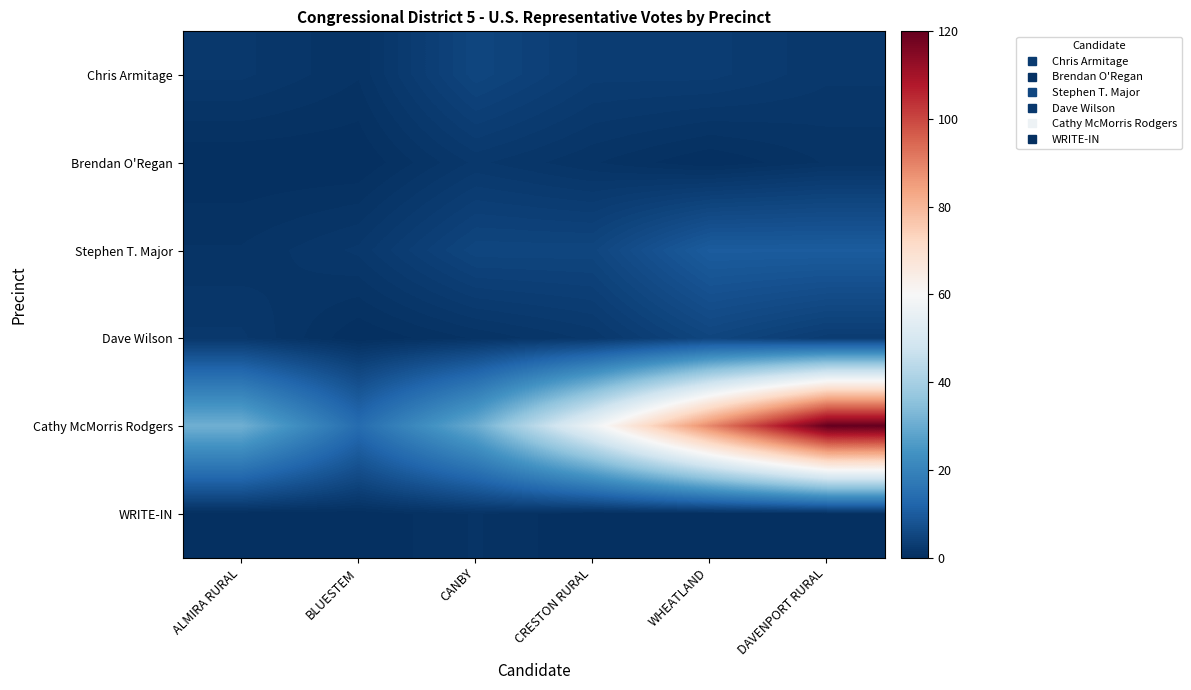

Reading right to left, extract all data points from this chart.

Chris Armitage: DAVENPORT RURAL=2	WHEATLAND=3	CRESTON RURAL=3	CANBY=5	BLUESTEM=1	ALMIRA RURAL=2
Brendan O'Regan: DAVENPORT RURAL=1	WHEATLAND=0	CRESTON RURAL=1	CANBY=2	BLUESTEM=0	ALMIRA RURAL=0
Stephen T. Major: DAVENPORT RURAL=10	WHEATLAND=10	CRESTON RURAL=5	CANBY=5	BLUESTEM=2	ALMIRA RURAL=1
Dave Wilson: DAVENPORT RURAL=3	WHEATLAND=5	CRESTON RURAL=2	CANBY=1	BLUESTEM=0	ALMIRA RURAL=2
Cathy McMorris Rodgers: DAVENPORT RURAL=120	WHEATLAND=89	CRESTON RURAL=57	CANBY=30	BLUESTEM=14	ALMIRA RURAL=31
WRITE-IN: DAVENPORT RURAL=0	WHEATLAND=0	CRESTON RURAL=0	CANBY=1	BLUESTEM=0	ALMIRA RURAL=0